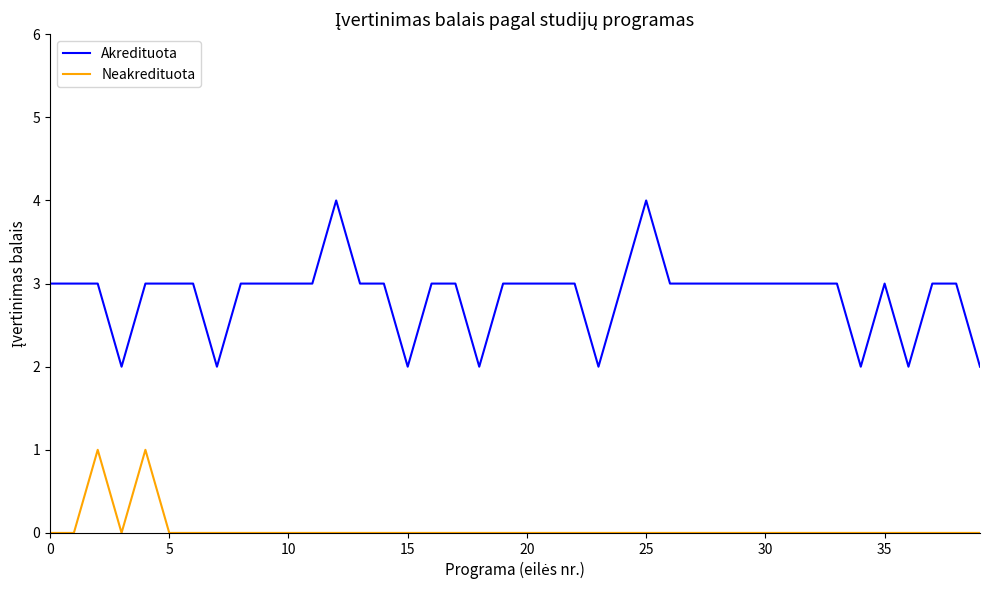

Which series has the largest total across all categories?

Akredituota